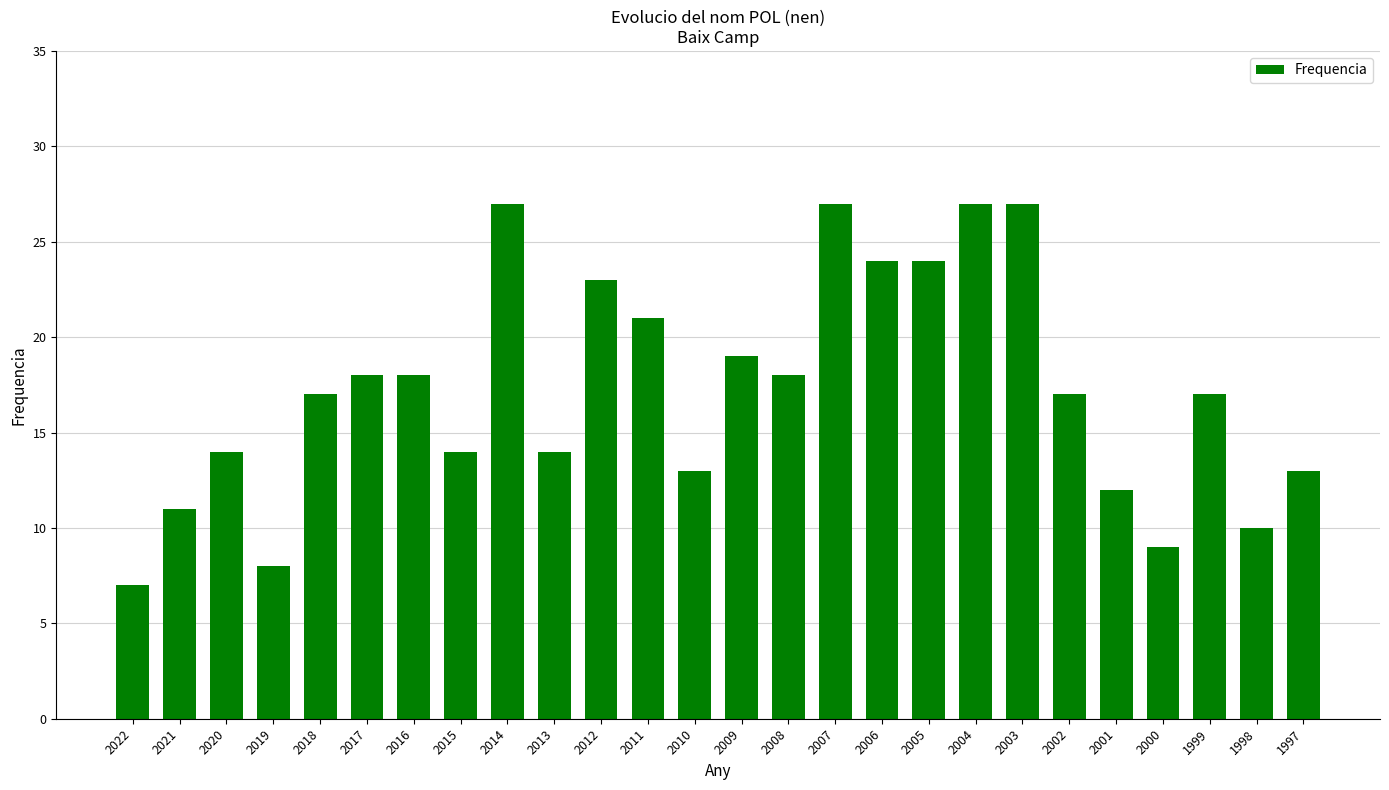

What is the value of the 16th bar from the left?

27